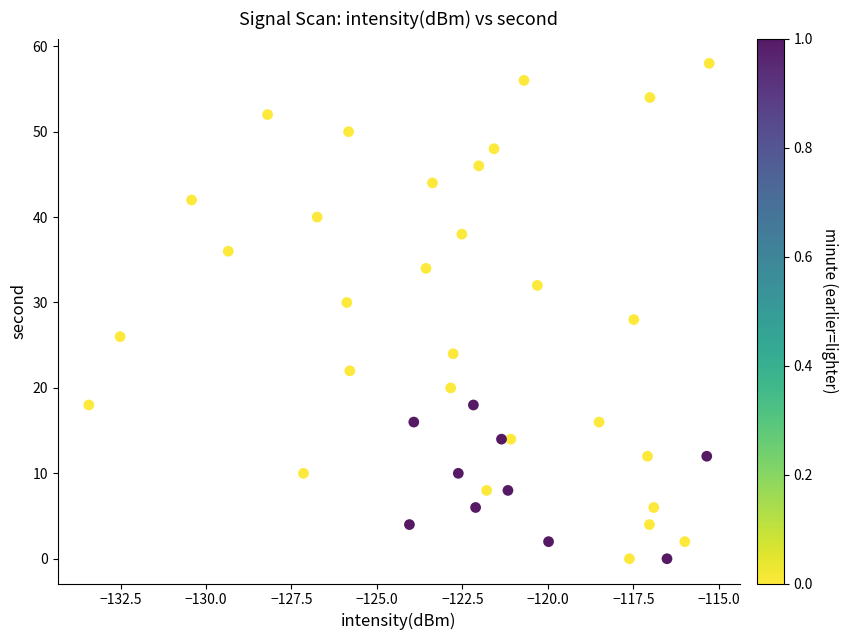

What is the range of Y values (max minus min)?

58